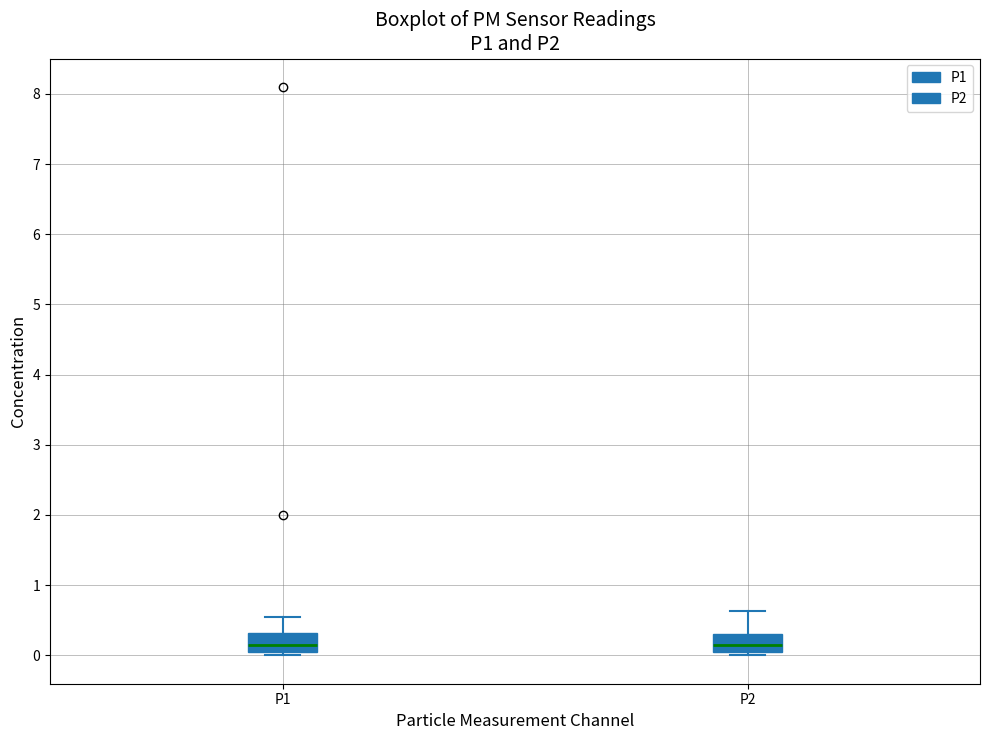

Reading left to right, read every box against the y-axis: the position of its median line, the range the box covers, and the ends of its whiskers. The values are not printed on the chart, so give them approximately, as read against the axis.

P1: median 0.2, box 0.0 to 0.3, whiskers 0.0 (just below the box's lower edge) to 0.6
P2: median 0.1, box 0.0 to 0.3, whiskers 0.0 (just below the box's lower edge) to 0.6